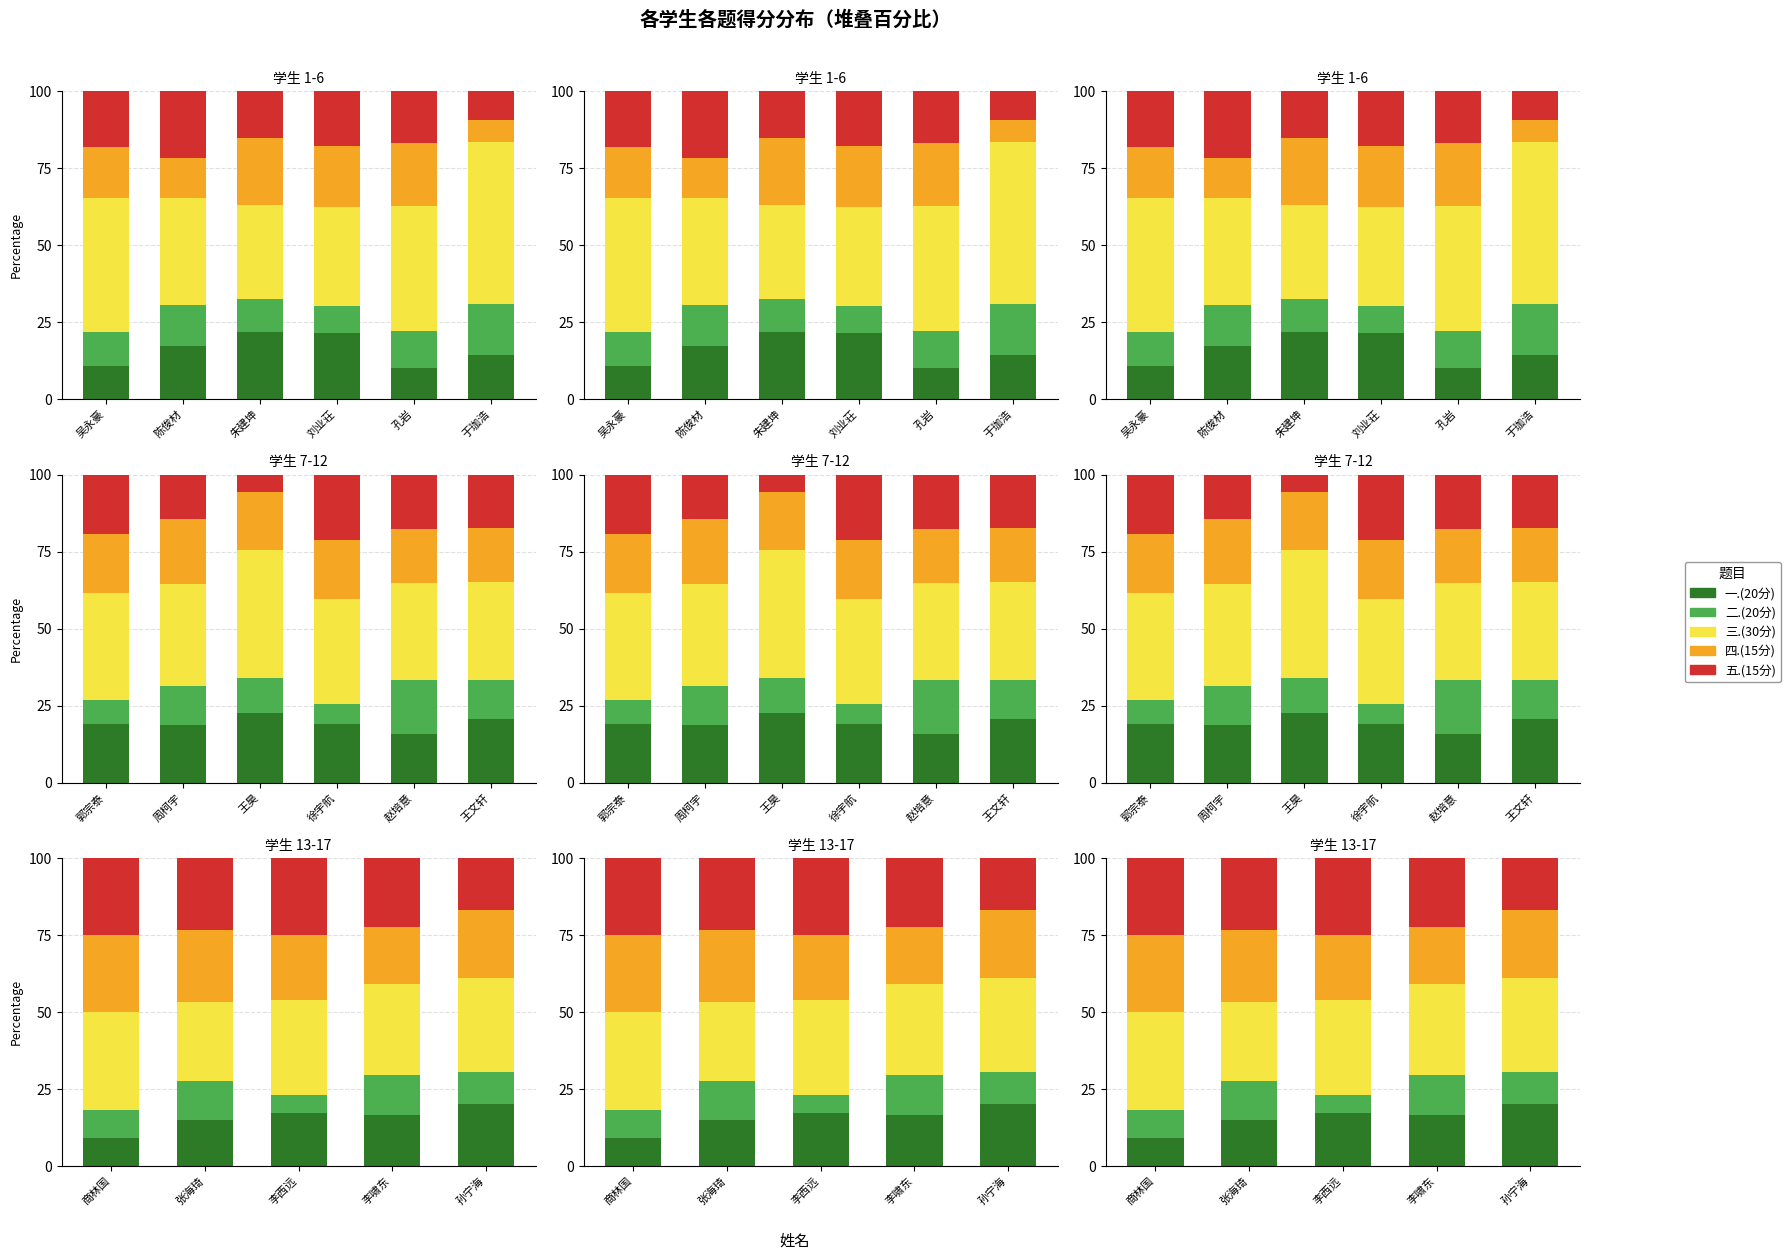

Which category has the highest value in the 三.(30分) series?

于珈浩